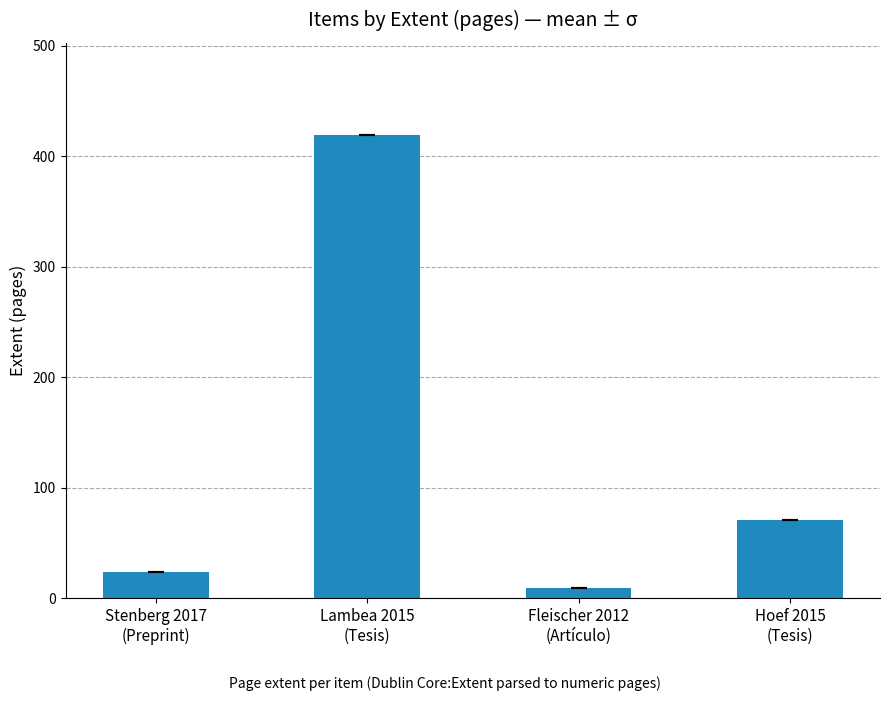

Does the chart contain stacked bars?

No